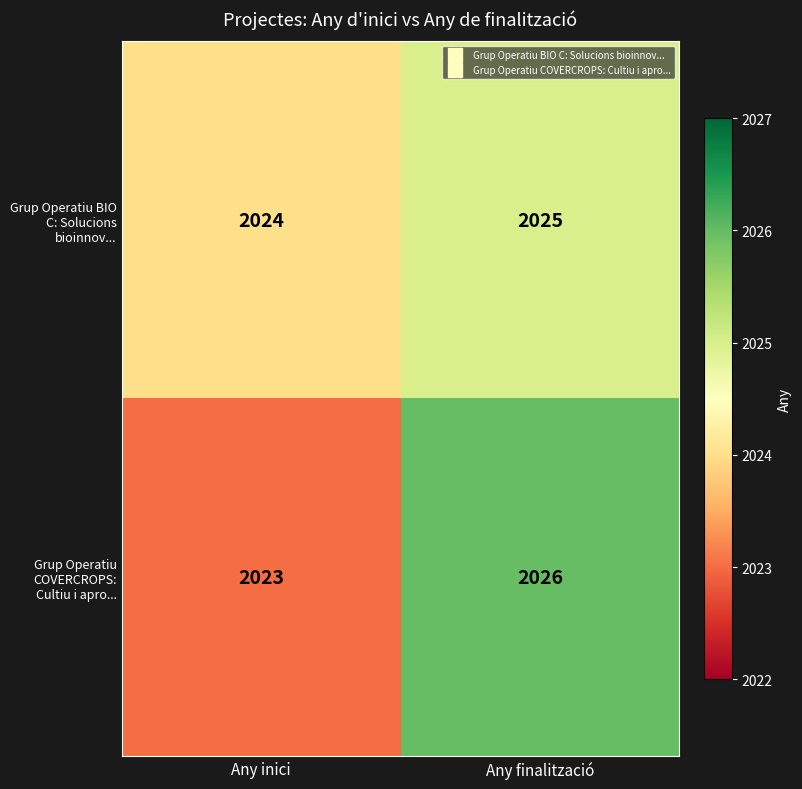

What is the sum of all Grup Operatiu COVERCROPS: Cultiu i apro... values?

4049